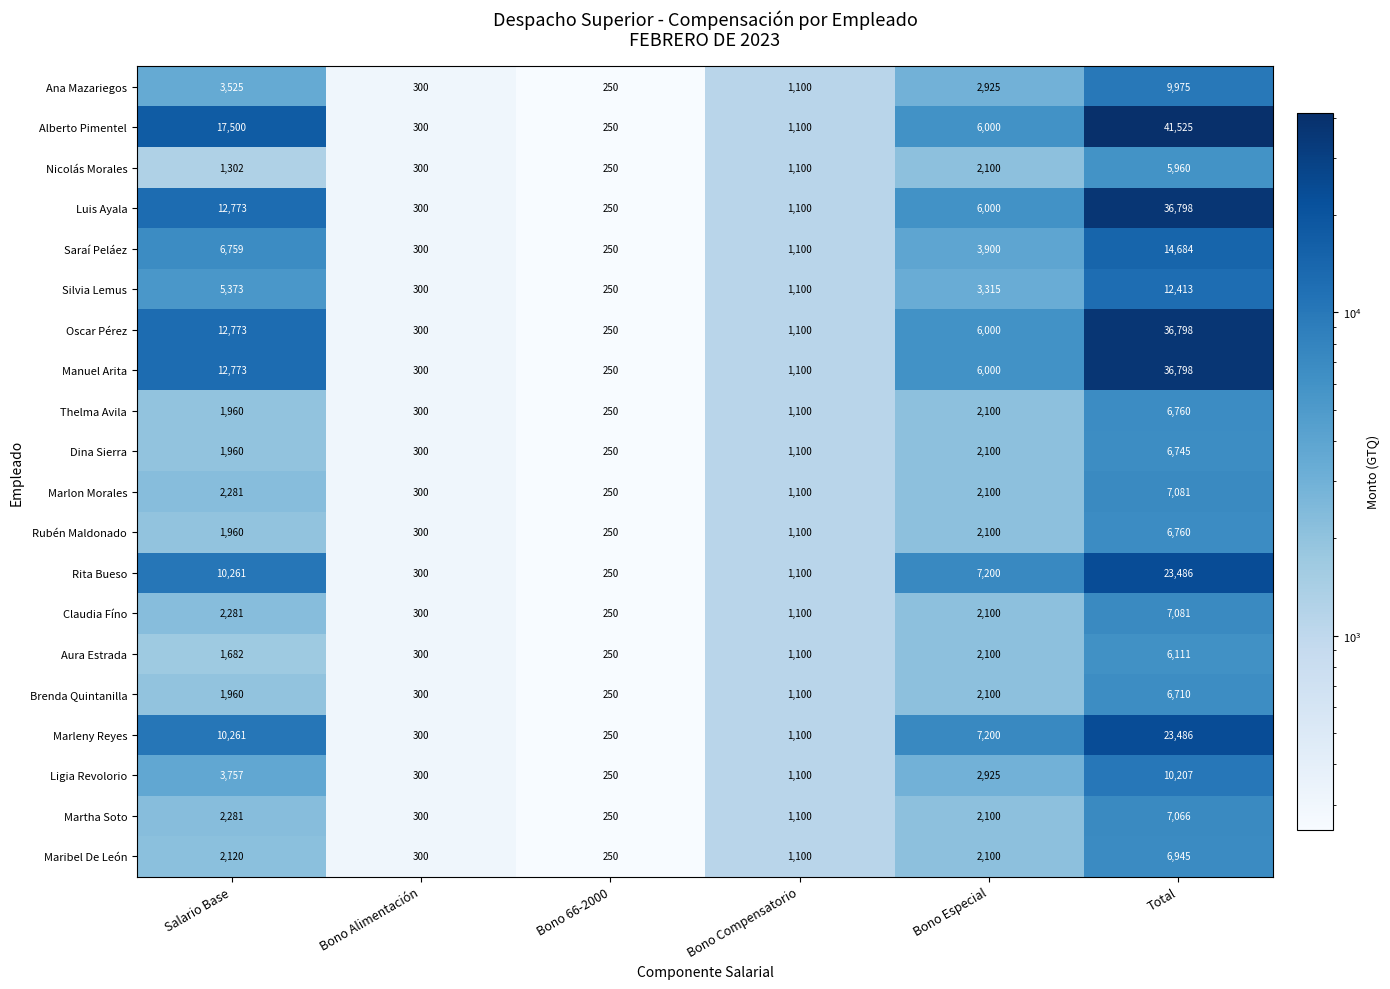

What is the difference between the highest and lowest values at Salario Base?

16198